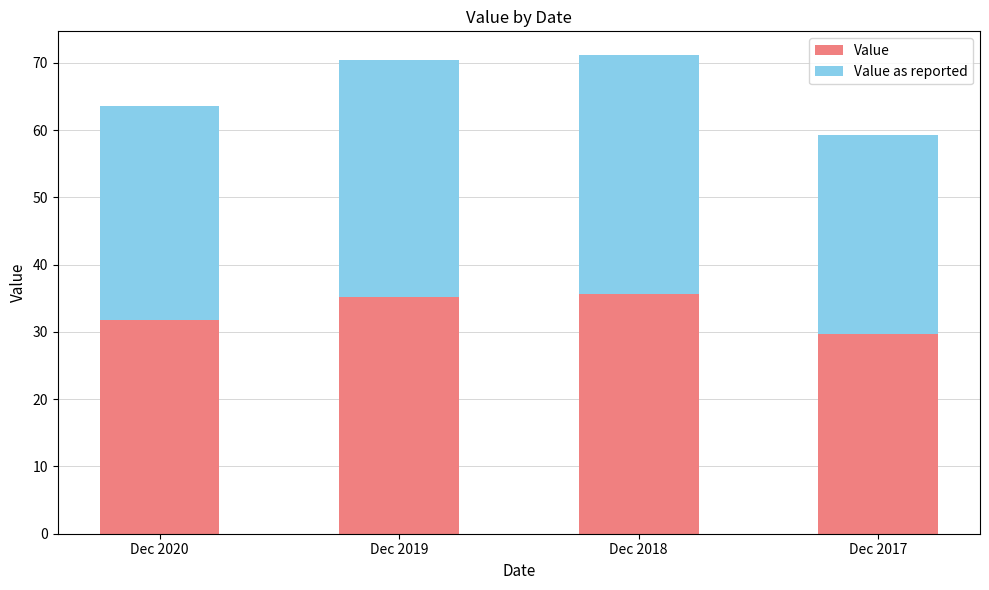

What is the total value across all series at Dec 2017?

59.3